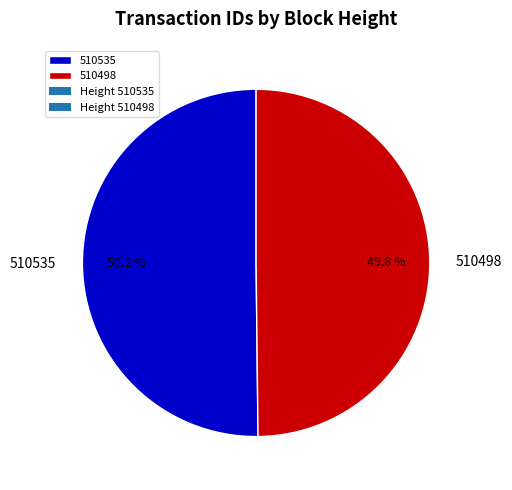

Is there any slice that represents more than half of the pie?

Yes